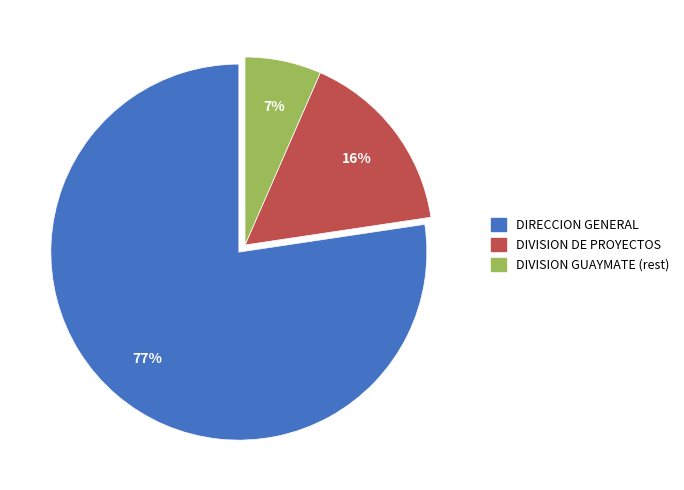

Count the number of slices in the pie.

3